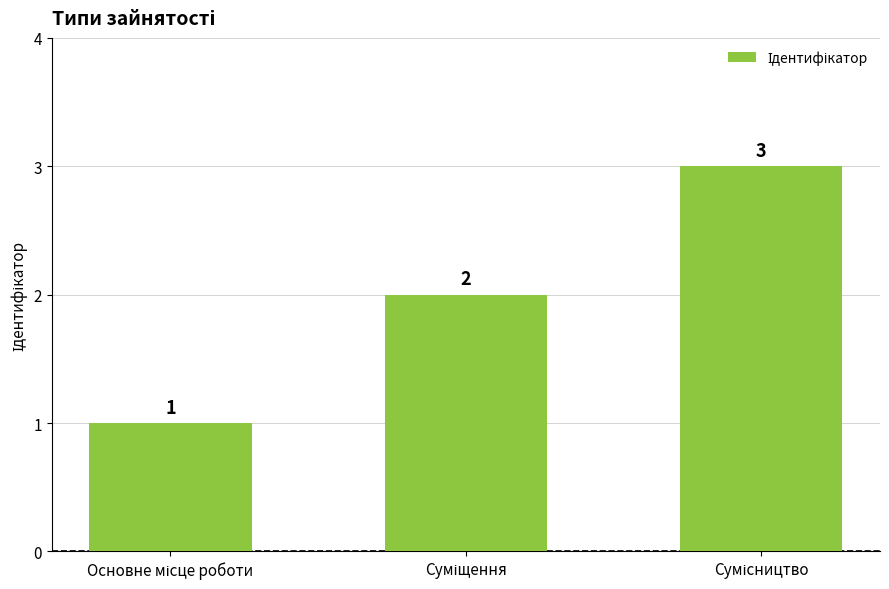

What is the value of the 1st bar from the left?

1